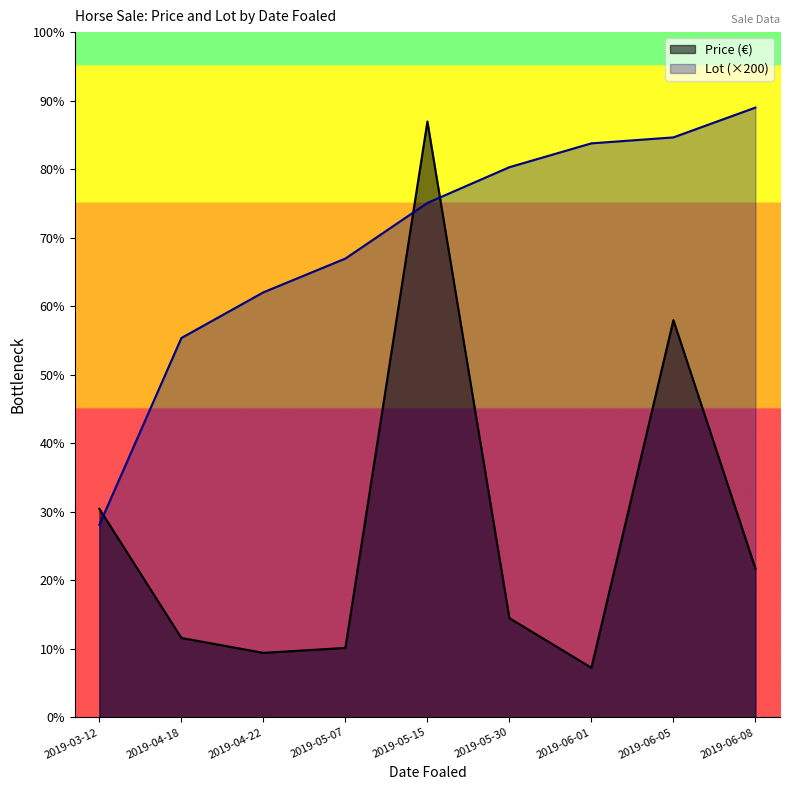

How many lines are shown in the chart?

2